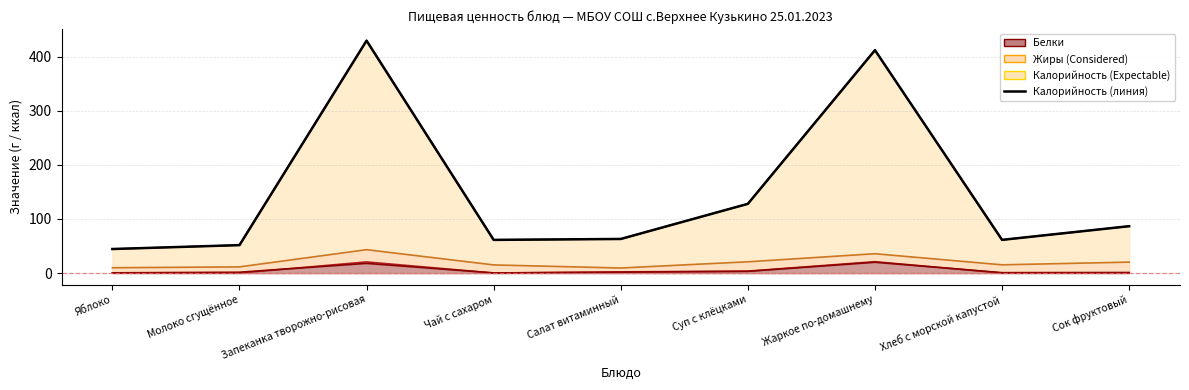

What is the label of the 9th point from the left?

Сок фруктовый